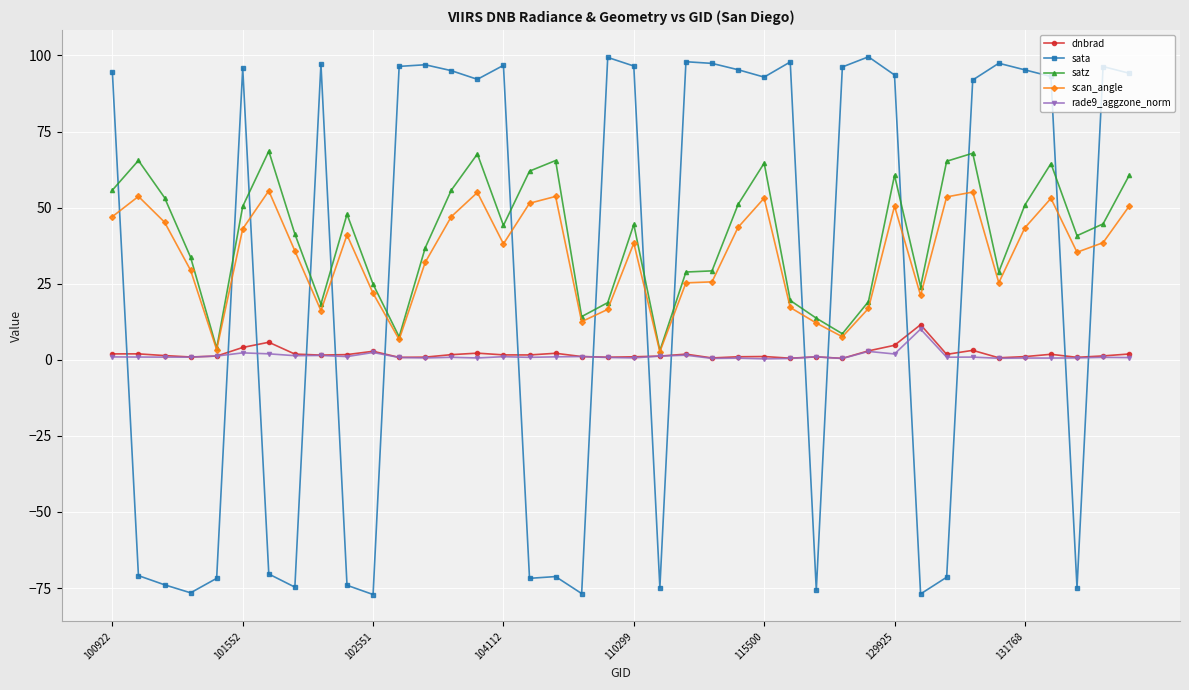

At how many categories does at least one series exceed 58?

29